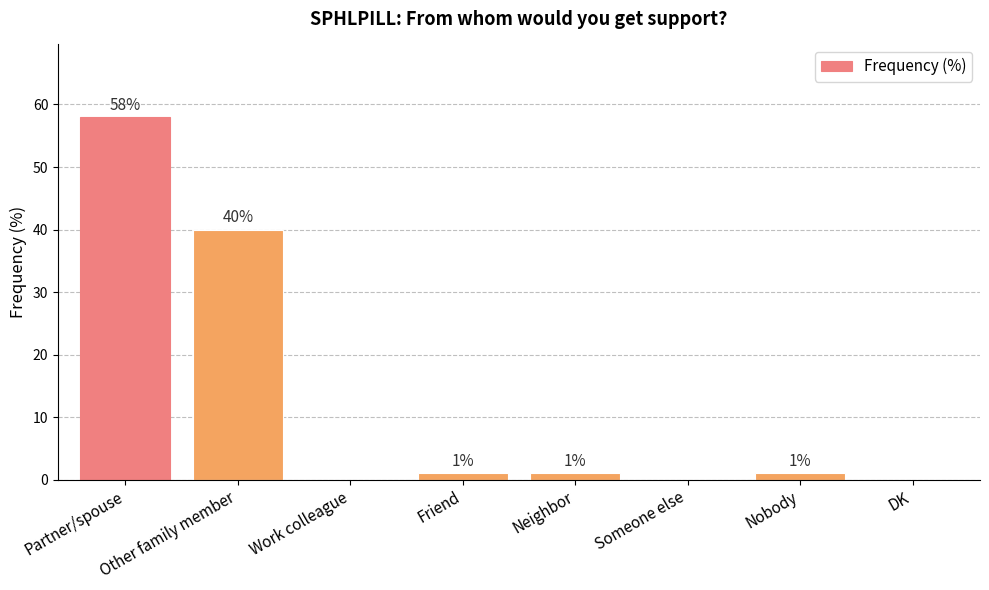

True or false: the data shows 0 at Work colleague.

True